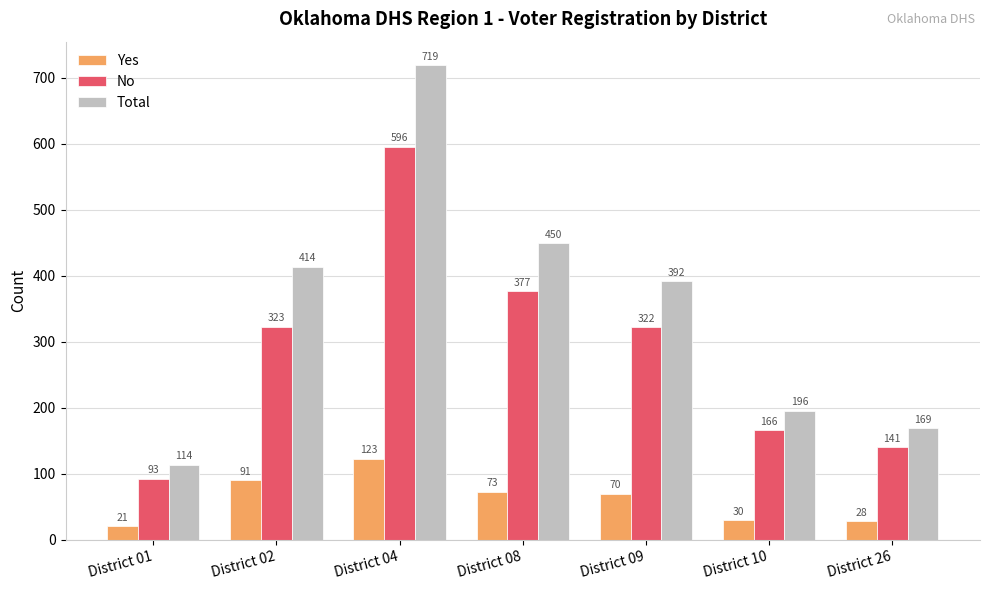

List the series in order of their overall mean, lowest first.

Yes, No, Total